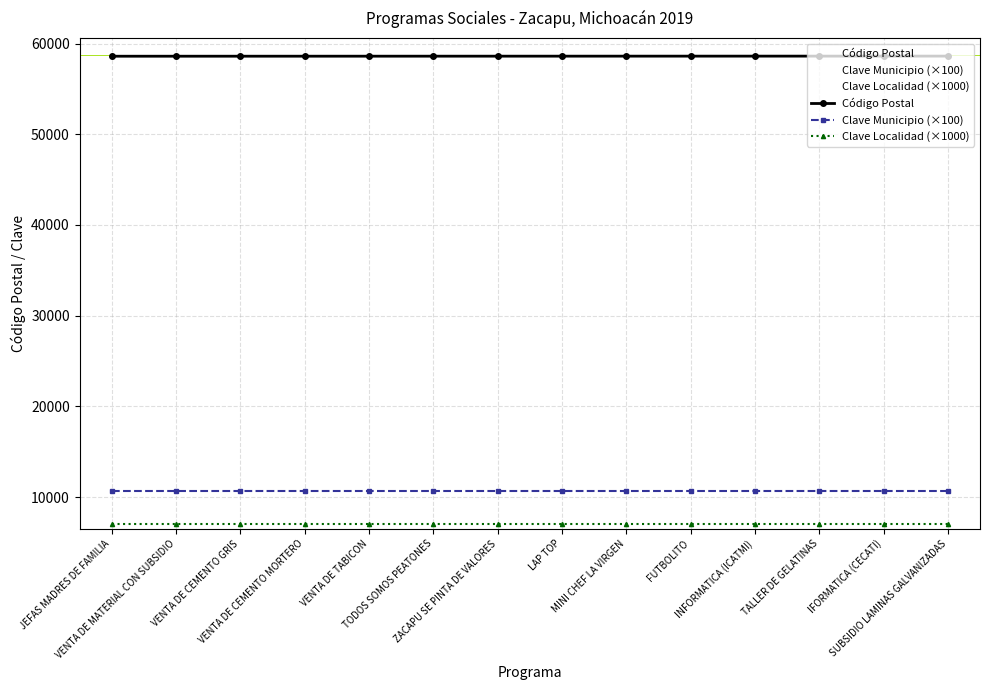

At which category is the sum across all series the highest?

SUBSIDIO LAMINAS GALVANIZADAS